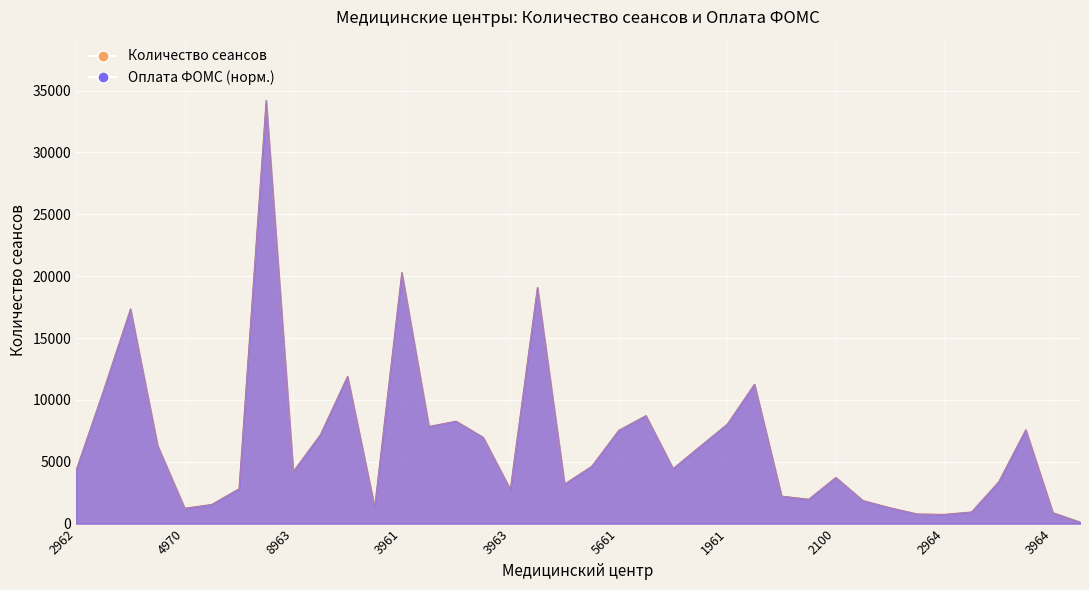

What is the label of the 29th point from the left?

2100